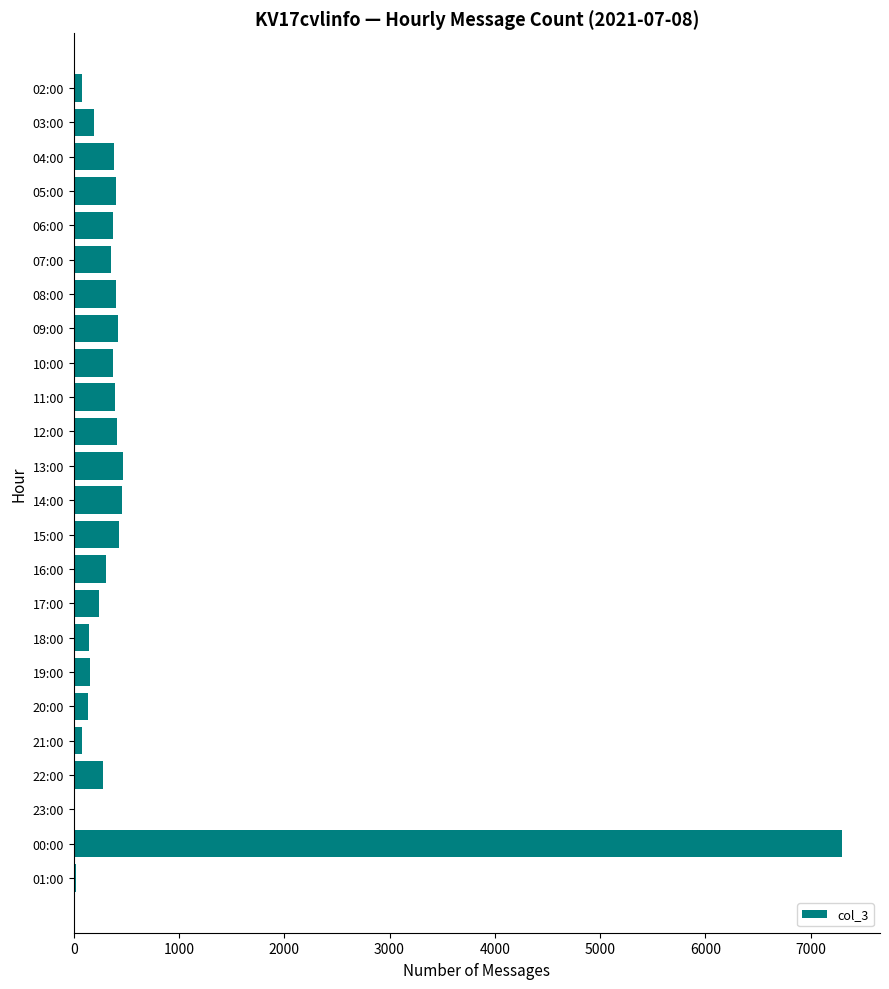

Which has a higher value, 19:00 or 11:00?

11:00